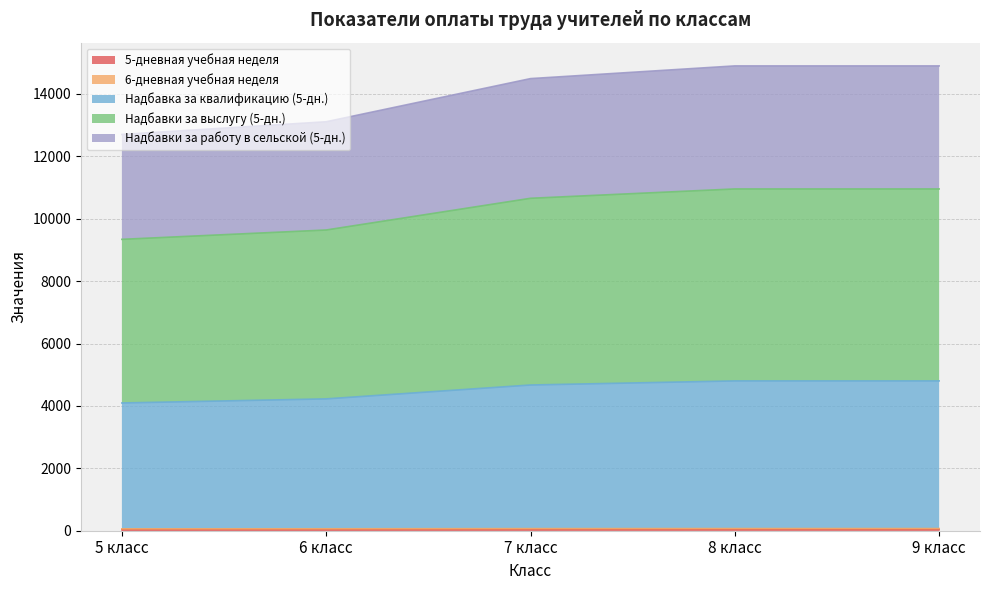

Does the chart display data point markers on the line(s)?

No